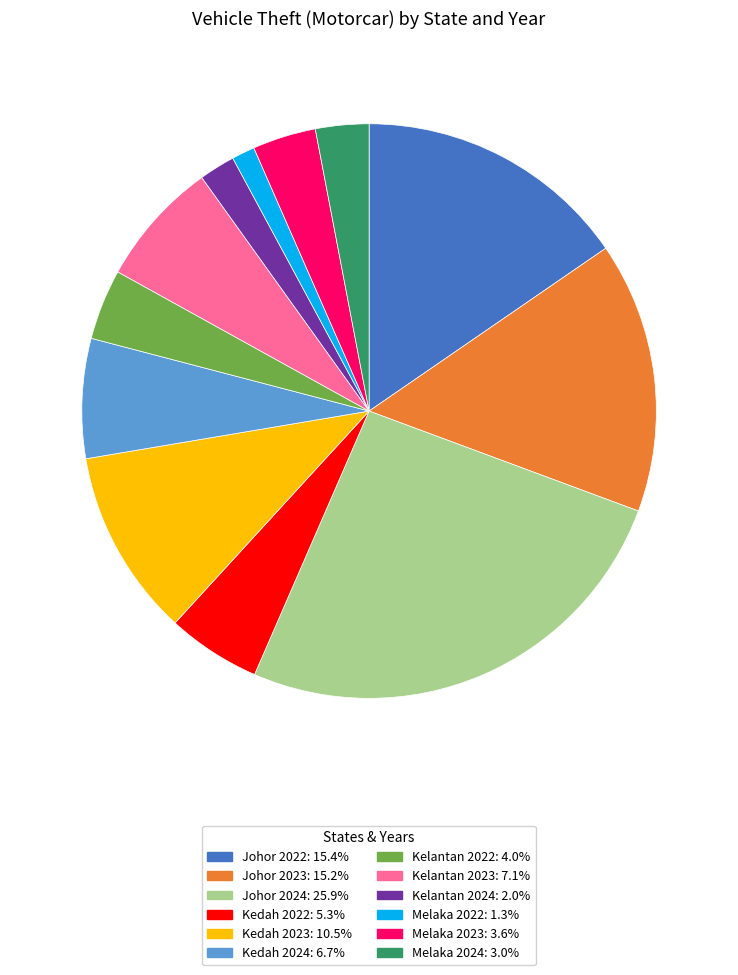

Does any single category account for the majority?

No